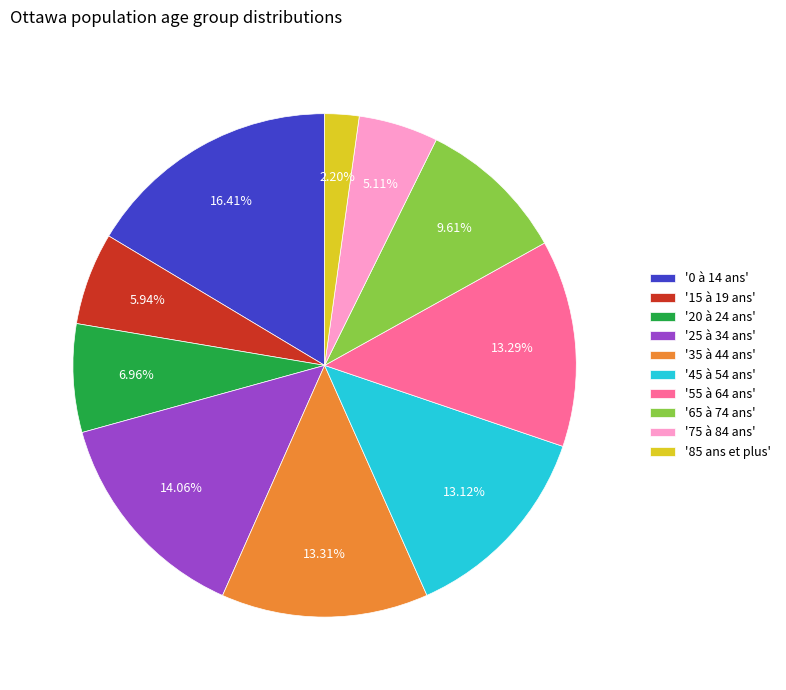

Count the number of slices in the pie.

10